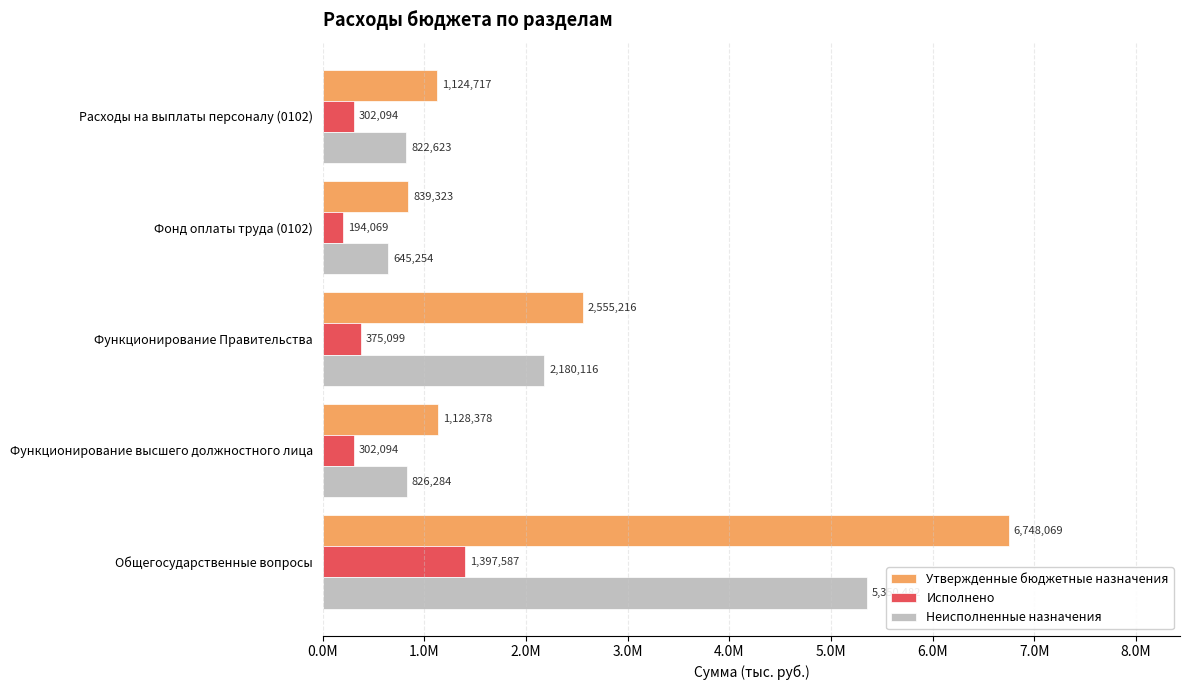

What are all the series names shown in the legend?

Утвержденные бюджетные назначения, Исполнено, Неисполненные назначения